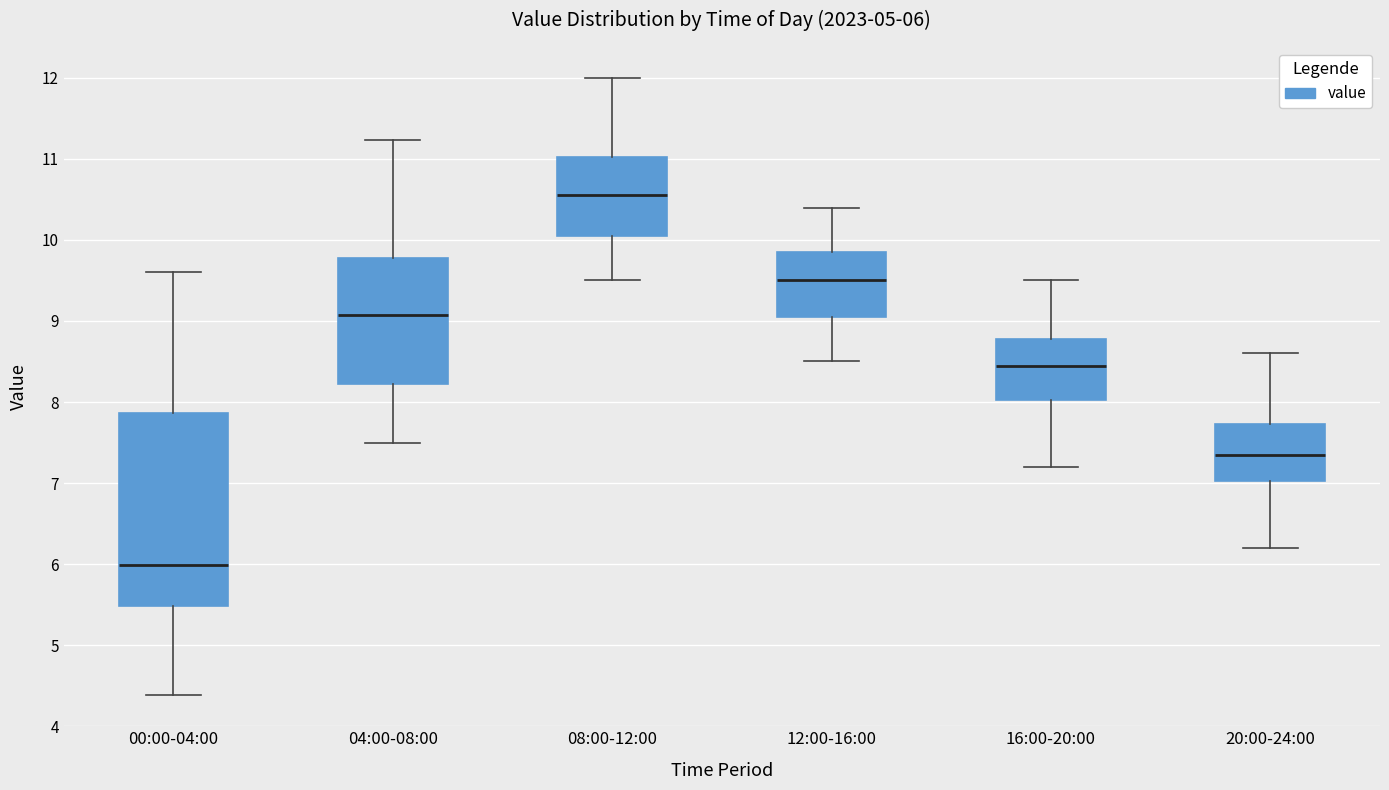

Which box is the tallest, from its lower edge to its upper edge?

00:00-04:00